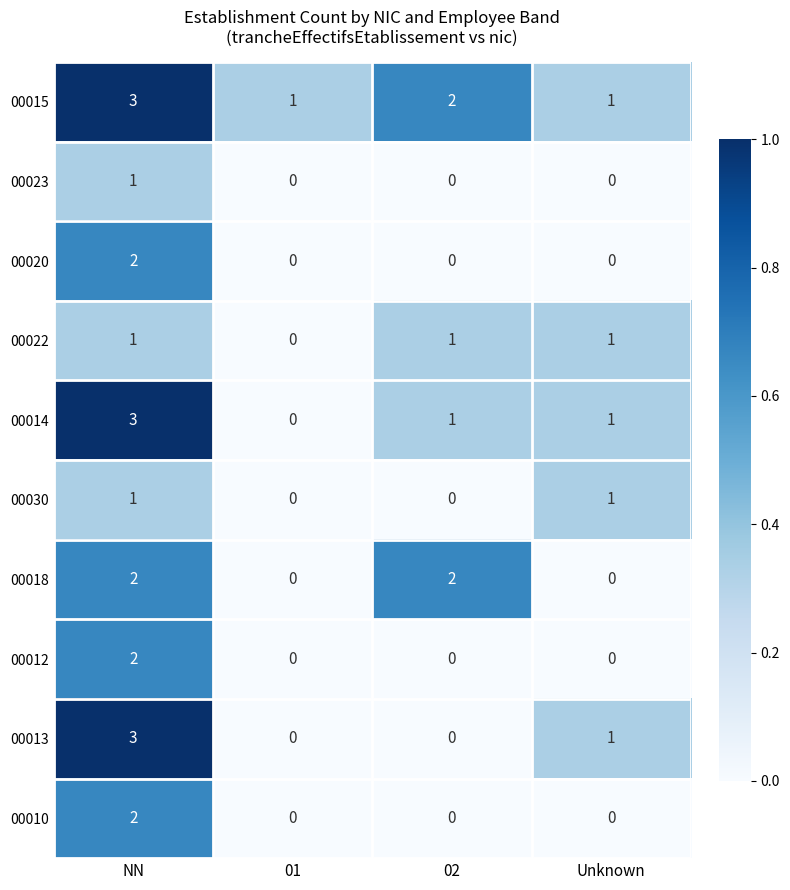

The 00012 series shows 1 at Unknown. True or false?

False